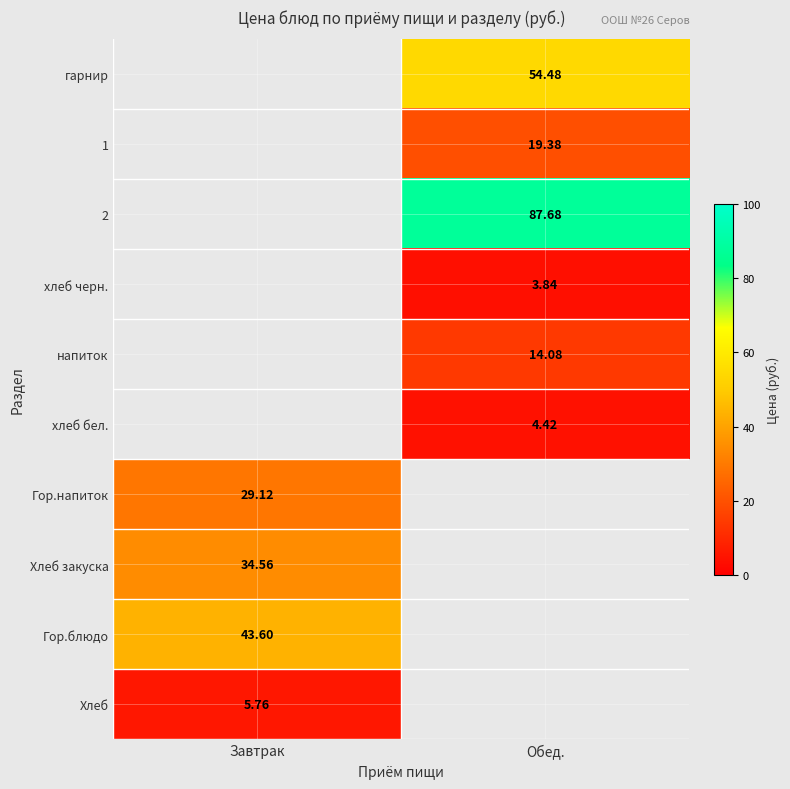

Where does the напиток series first go above 14?

Обед.